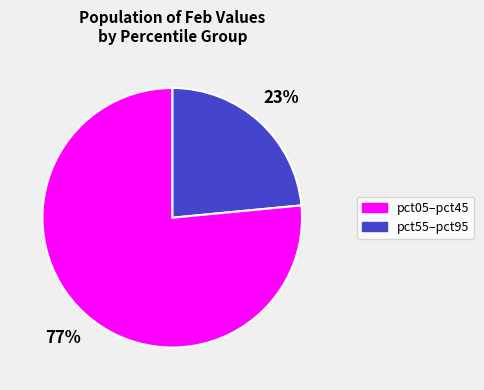

To the nearest percent, what is the average slice percentage?

50%